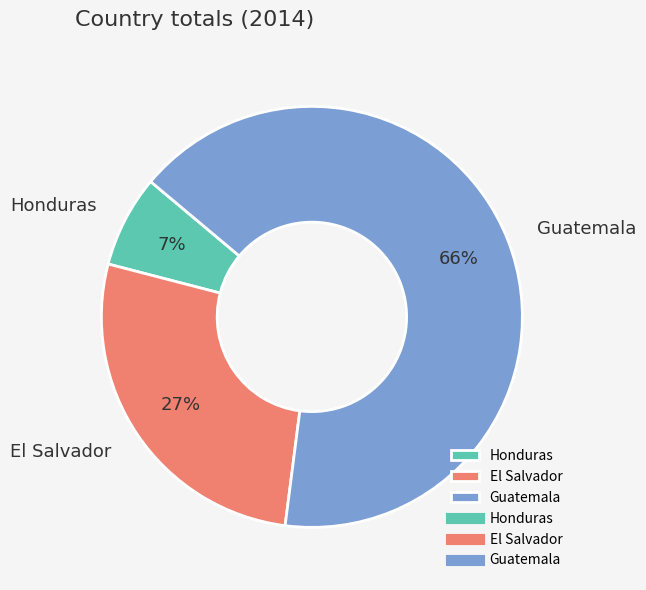

Combined, do Guatemala and El Salvador account for over 50%?

Yes